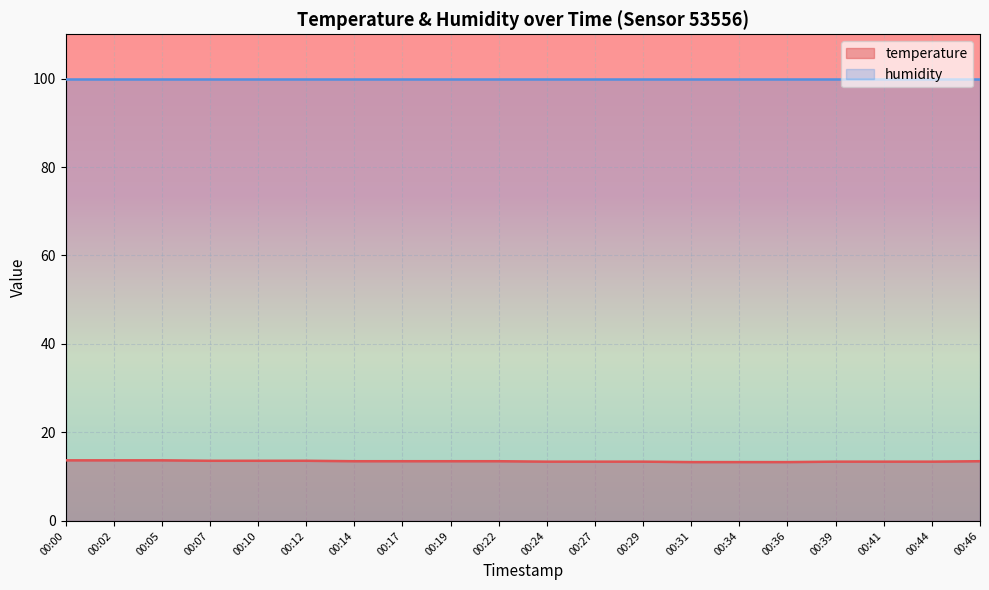

What is the greatest value displayed?

99.9